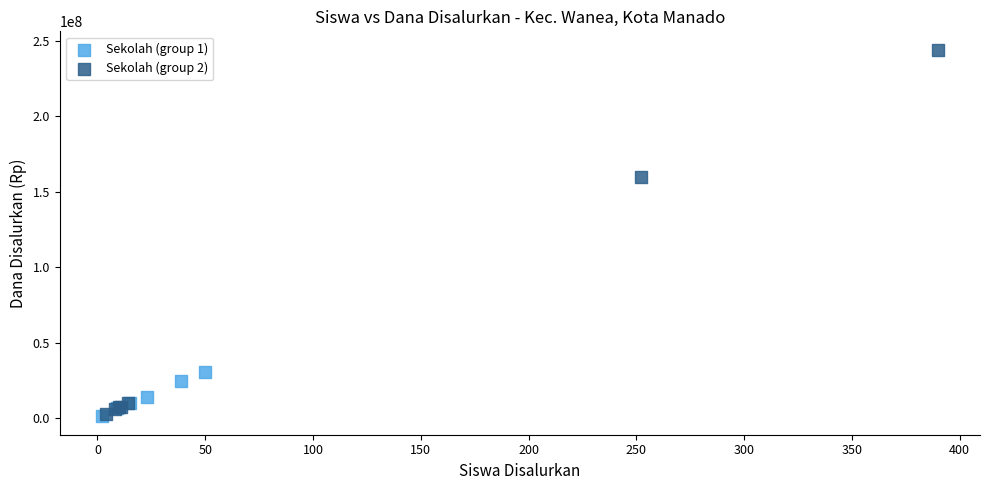

Which series has the widest spread of Y values?

Sekolah (group 2)